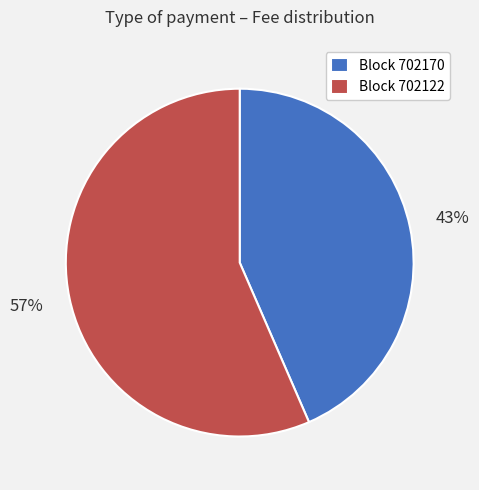

Is there a majority slice in this chart?

Yes